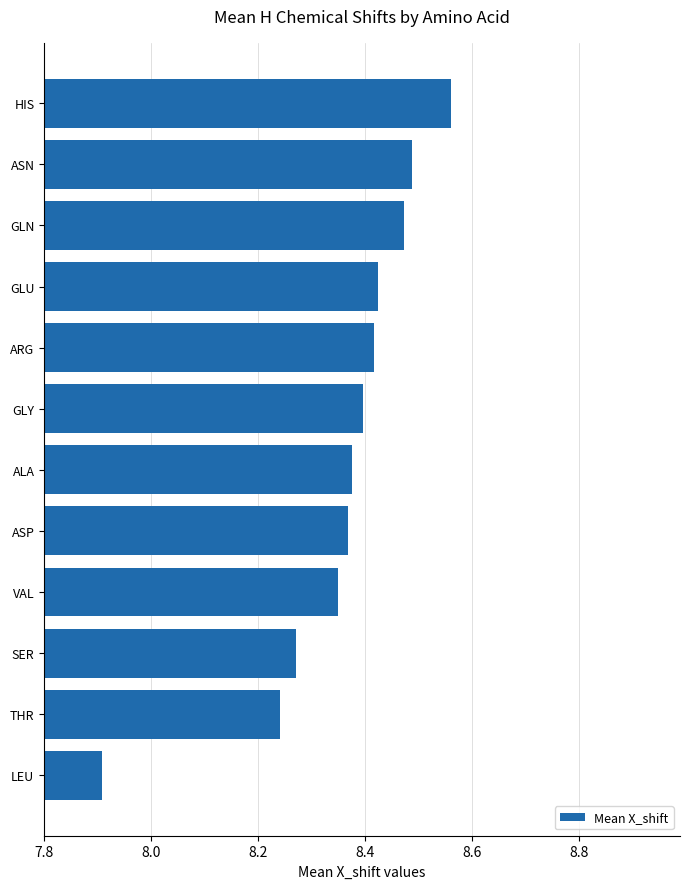

Which has a higher value, ASN or GLU?

ASN